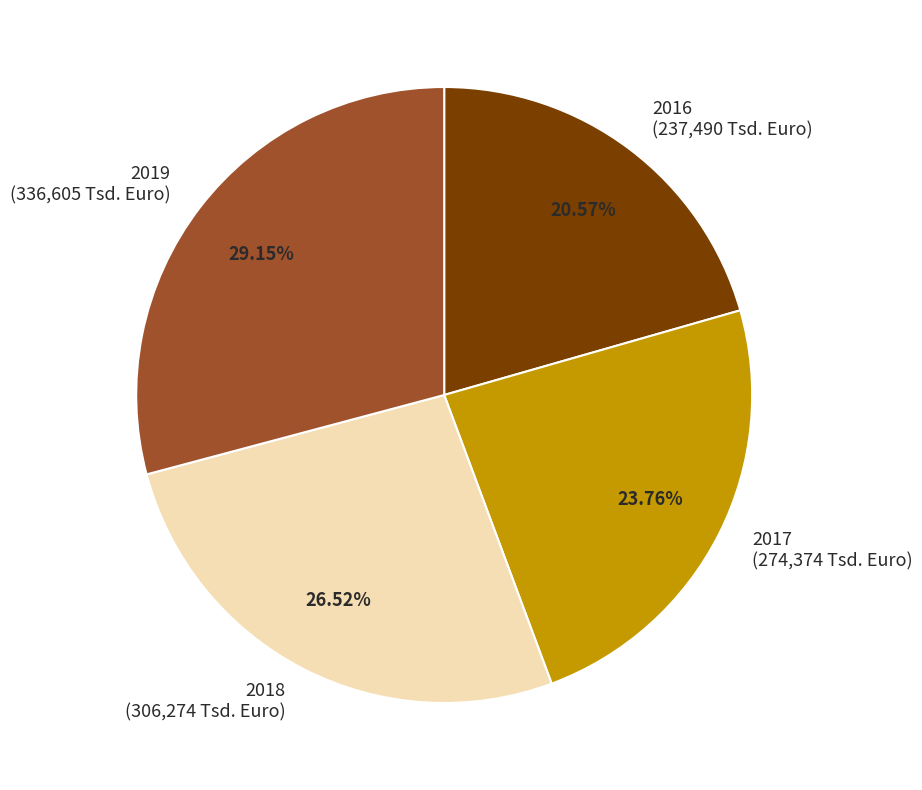

What is the smallest slice in the pie chart?

2016